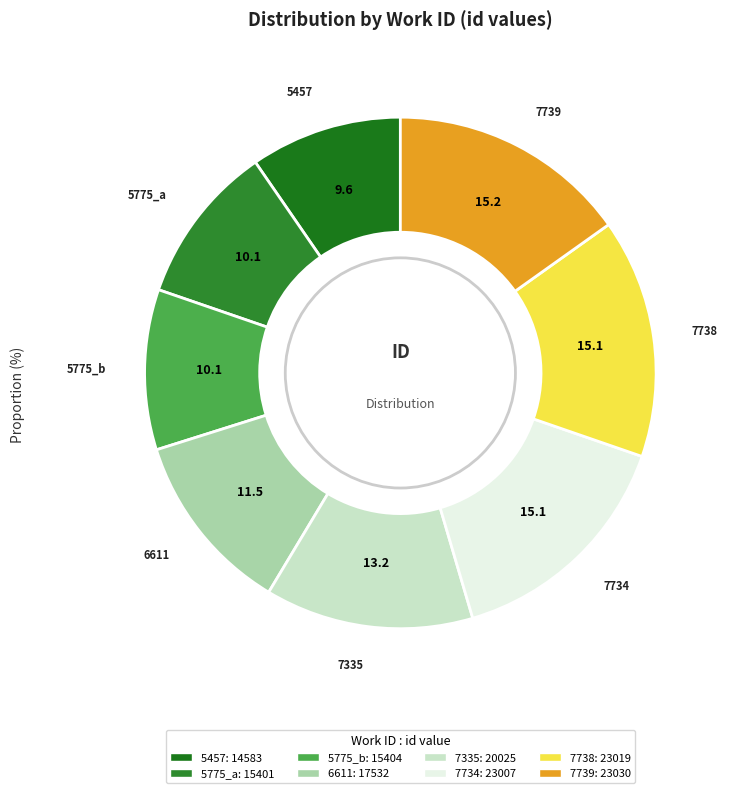

Is it true that 6611 is 20% of the pie?

False